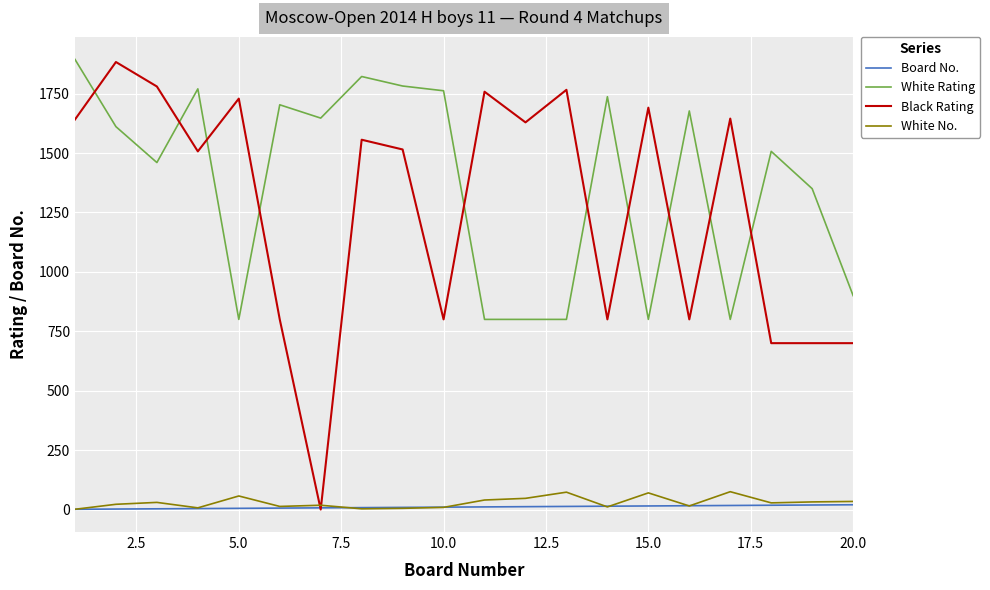

True or false: Board No. and White Rating cross at least once.

False